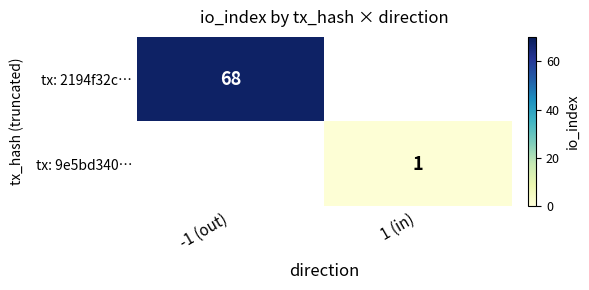

The tx: 2194f32c… series shows 68 at -1 (out). True or false?

True